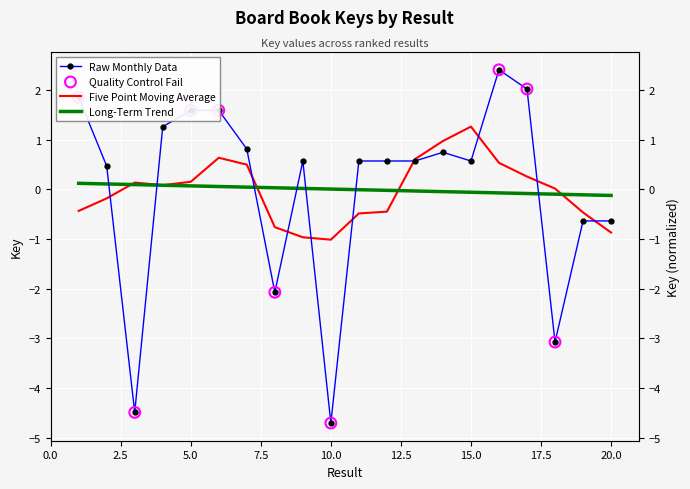

Between 20 and 3, which is larger?

20